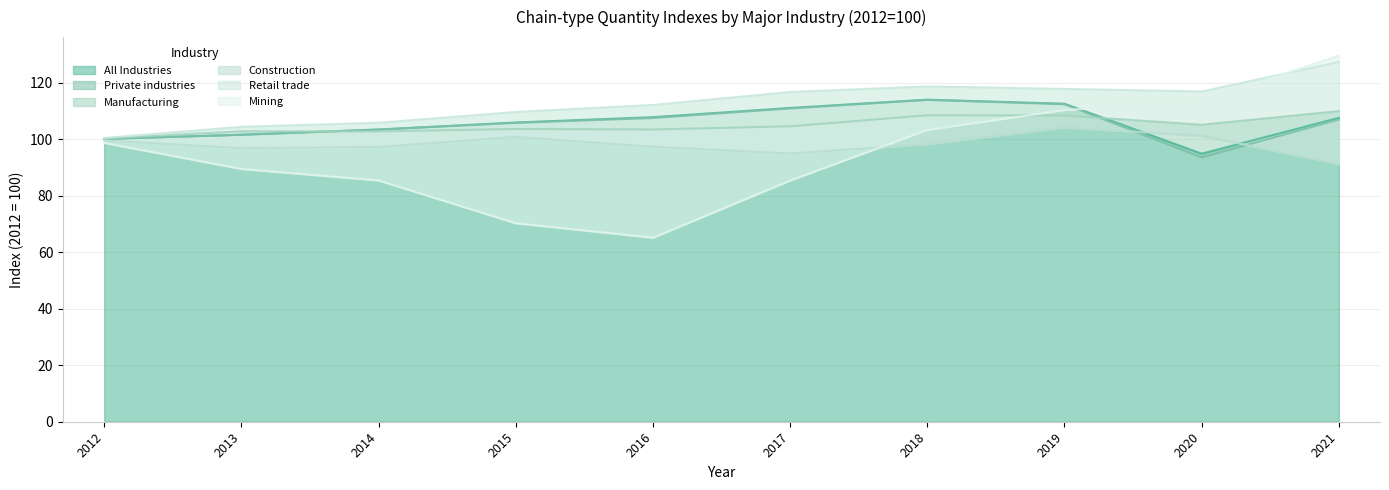

What is the sum of all Mining values?

951.5